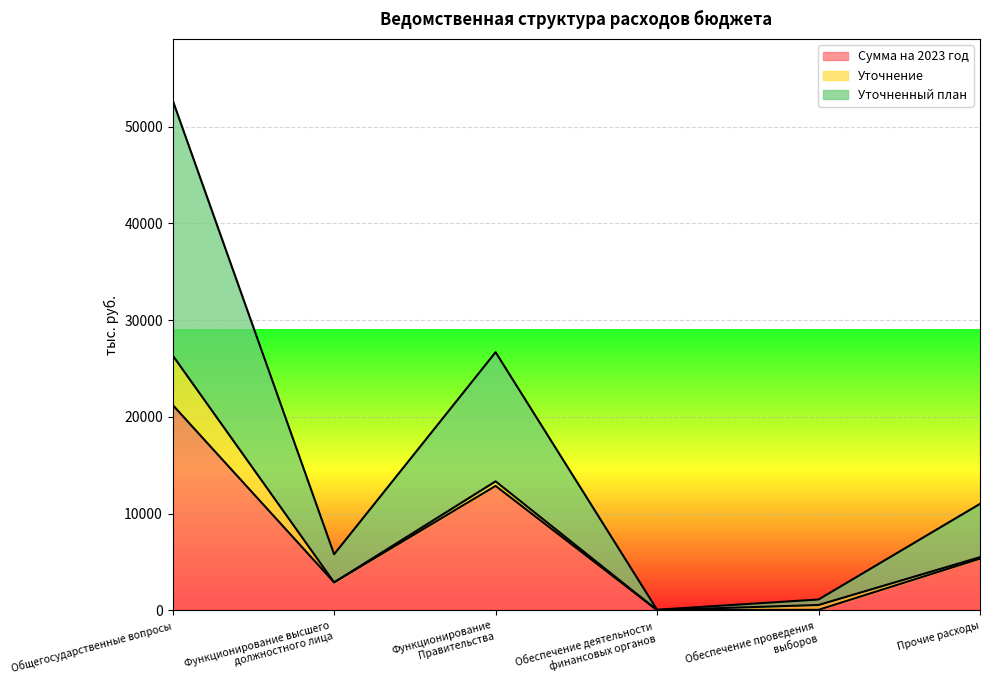

At which label does Сумма на 2023 год reach its peak?

Общегосударственные вопросы